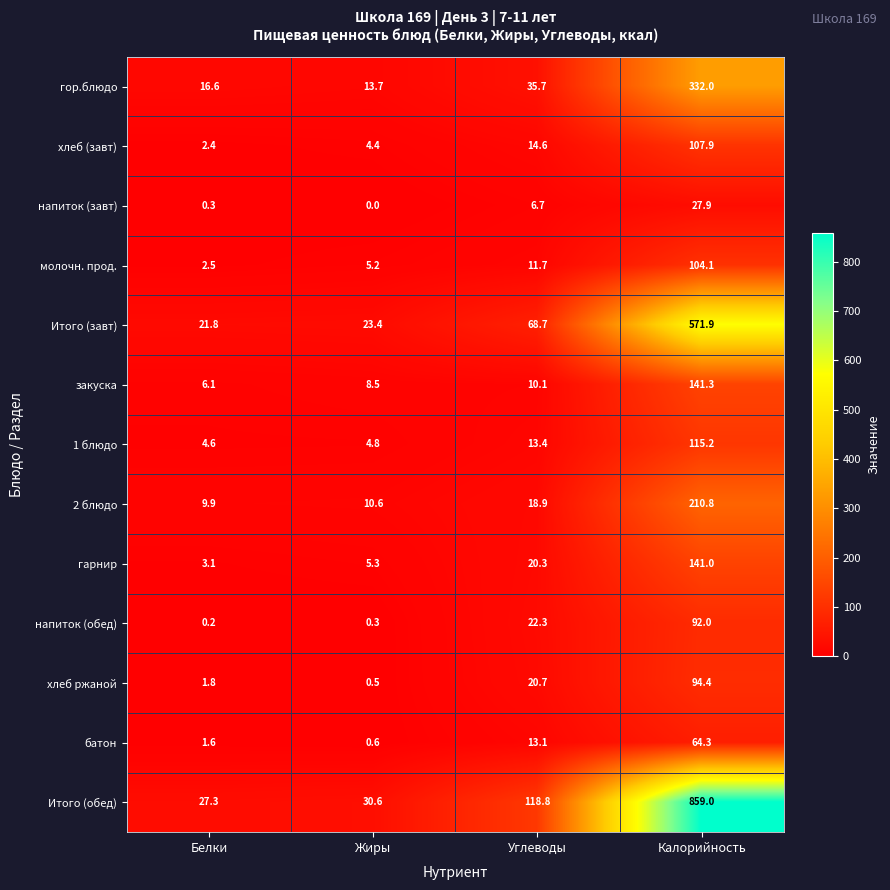

The 2 блюдо series shows 89.5 at Калорийность. True or false?

False